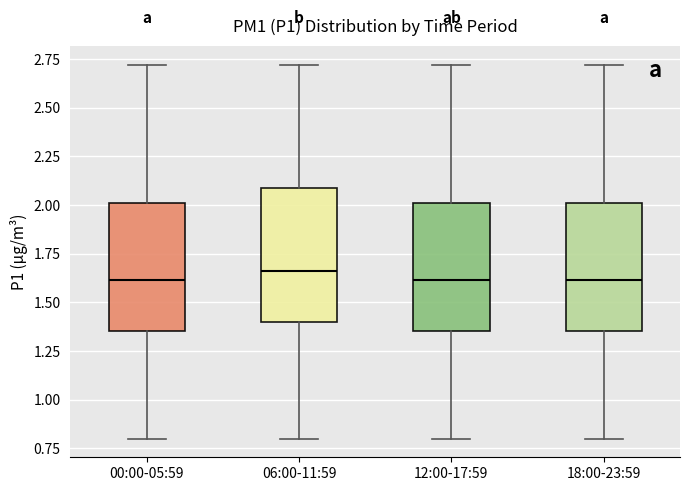

Where is the upper edge of the box for 18:00-23:59 on the y-axis? The values are not printed on the chart, so give them approximately, as read against the axis.

2.00